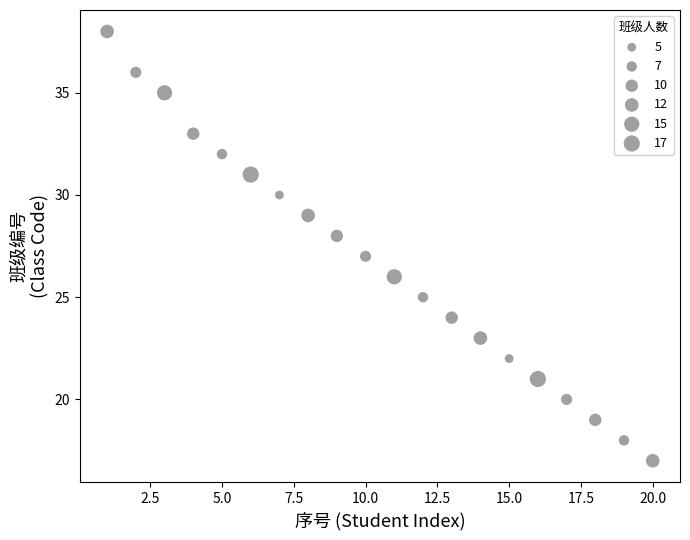

What is the range of X values (max minus min)?

19